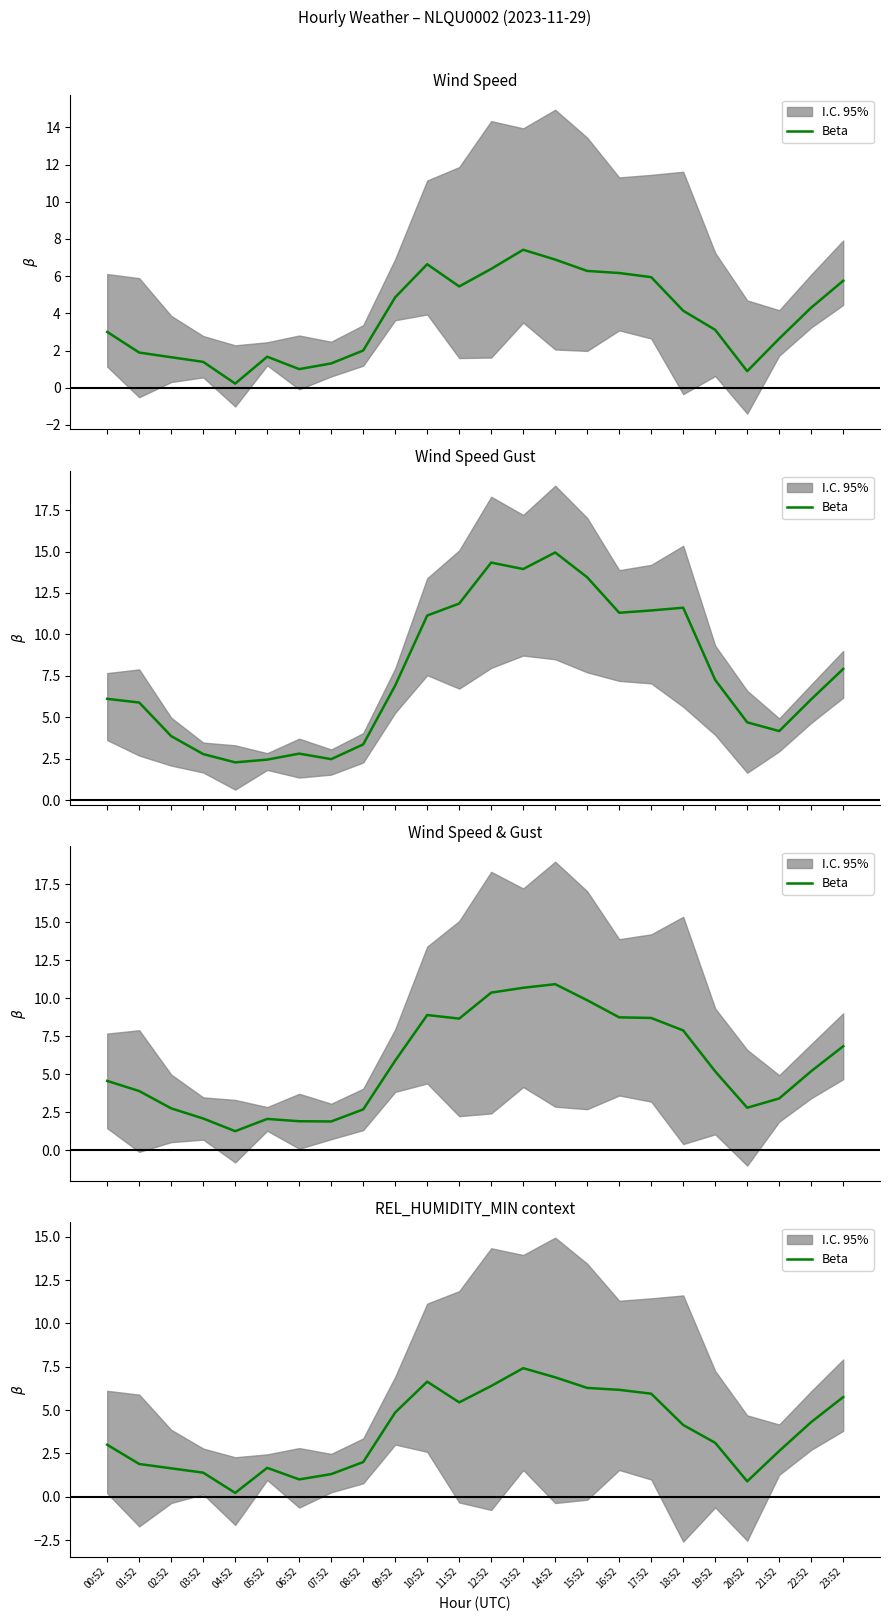

What is the value of the 22nd point from the left?

2.6